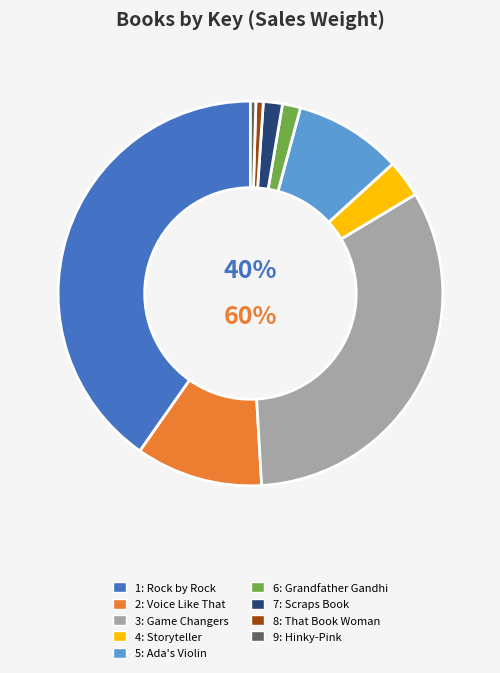

Is it true that 3: Game Changers is 40% of the pie?

False